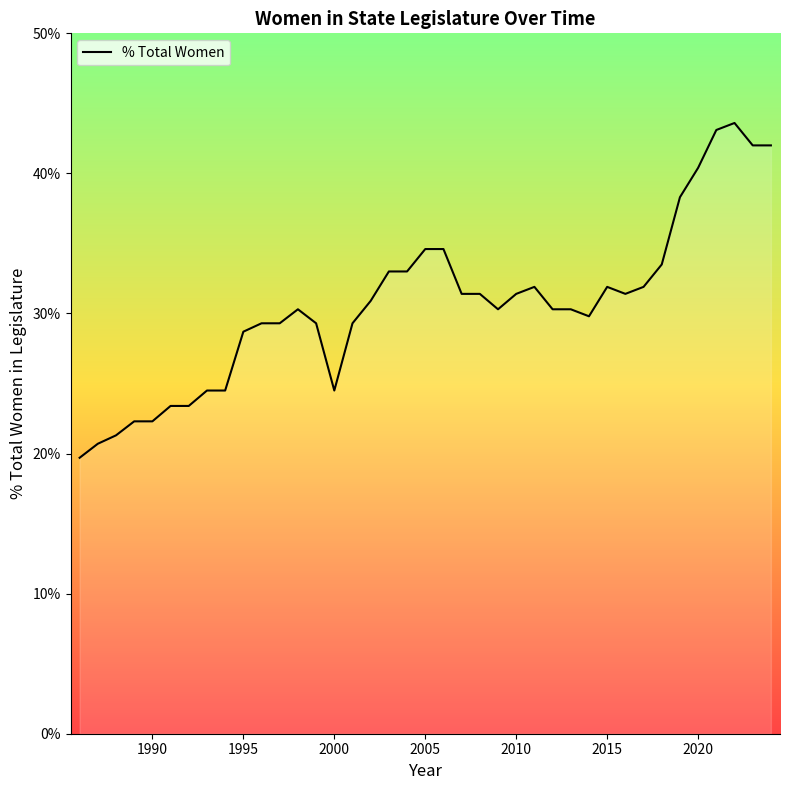

What is the minimum value shown in the chart?

19.7